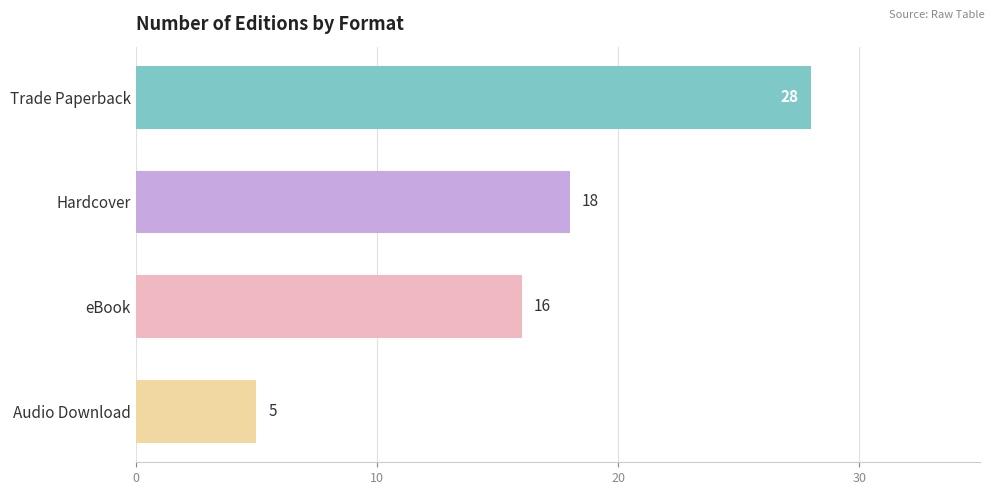

Where is the data nearest to the value 16?

eBook